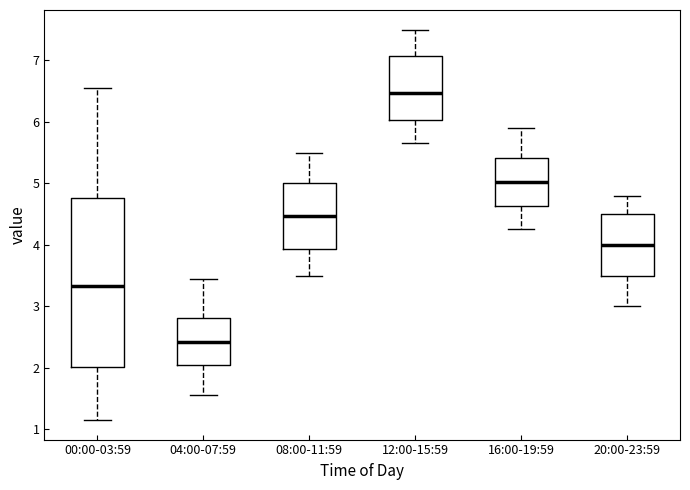

Reading left to right, read every box against the y-axis: the position of its median line, the range the box covers, and the ends of its whiskers. The values are not printed on the chart, so give them approximately, as read against the axis.

00:00-03:59: median 3.3, box 2.0 to 4.8, whiskers 1.2 to 6.6
04:00-07:59: median 2.4, box 2.0 to 2.8, whiskers 1.6 to 3.5
08:00-11:59: median 4.5, box 3.9 to 5.0, whiskers 3.5 to 5.5
12:00-15:59: median 6.5, box 6.0 to 7.1, whiskers 5.7 to 7.5
16:00-19:59: median 5.0, box 4.6 to 5.4, whiskers 4.3 to 5.9
20:00-23:59: median 4.0, box 3.5 to 4.5, whiskers 3.0 to 4.8